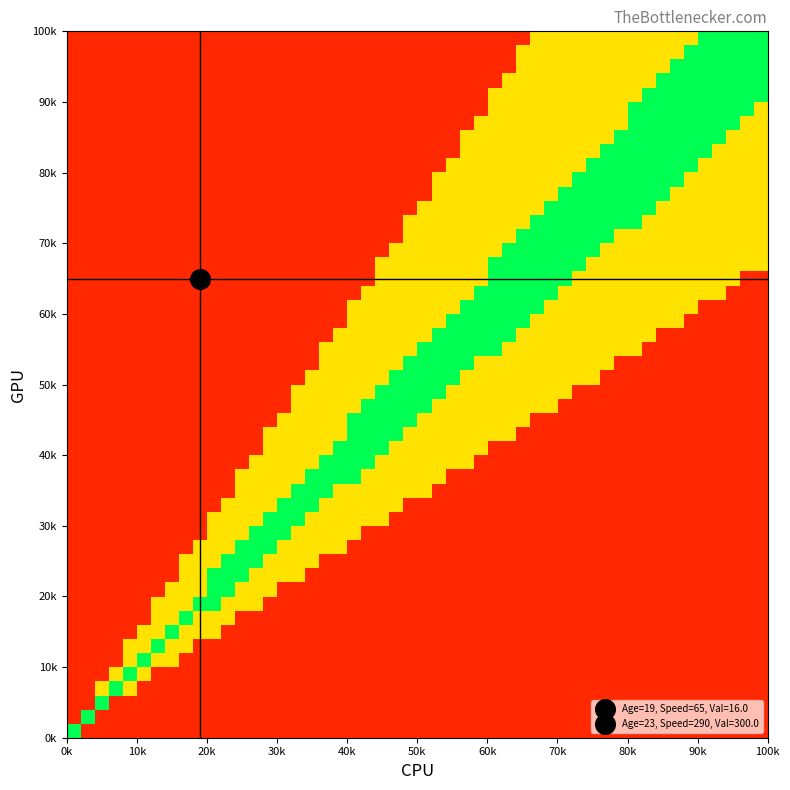

List the labels in order of value, largest first.

1, 0